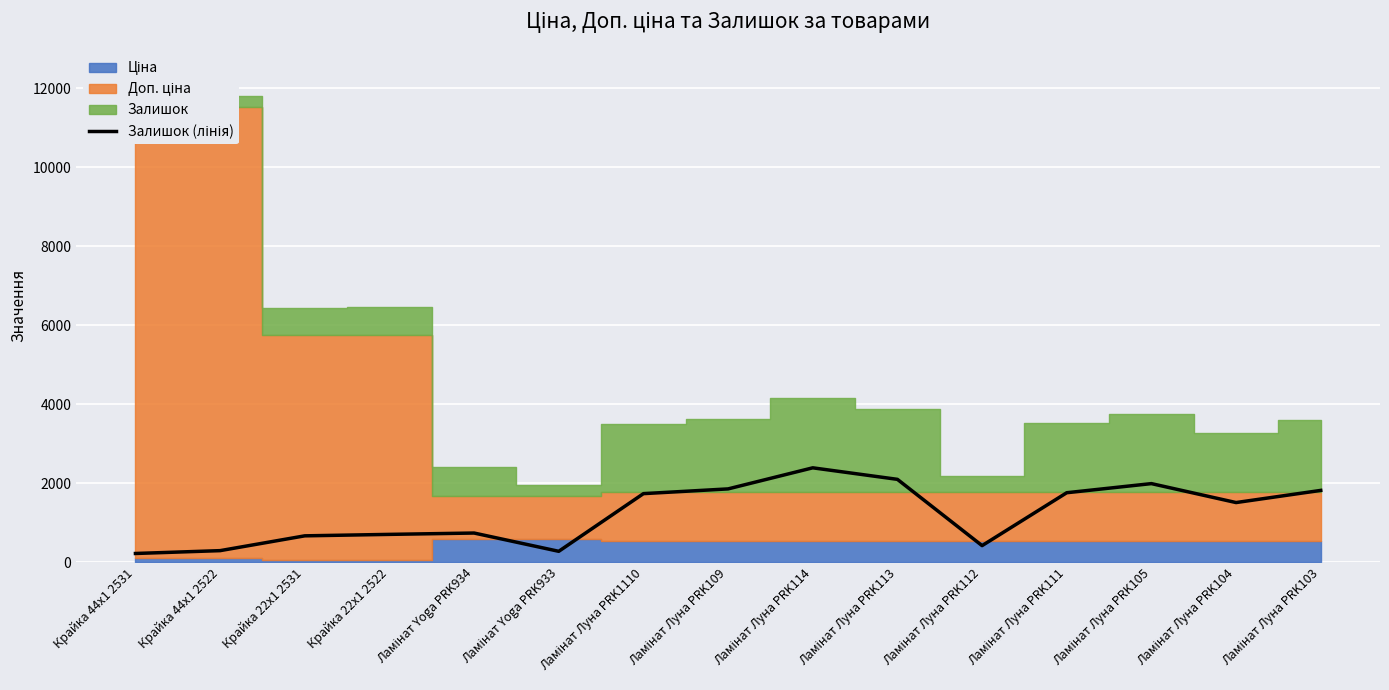

The value at Ламінат Луна PRK109 is 527. True or false?

False